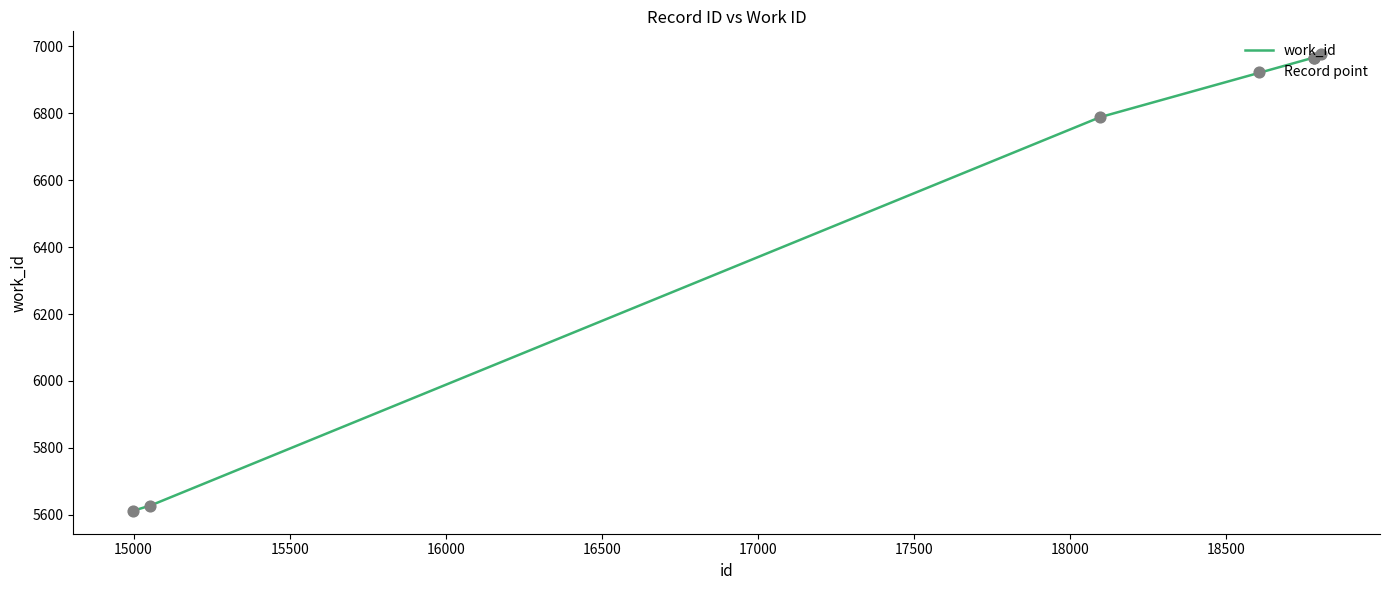

What is the minimum value shown in the chart?

5612